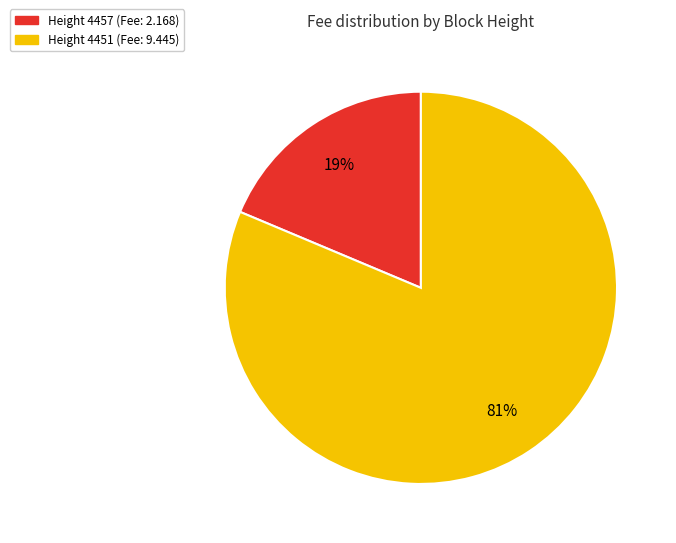

To the nearest percent, what is the average slice percentage?

50%